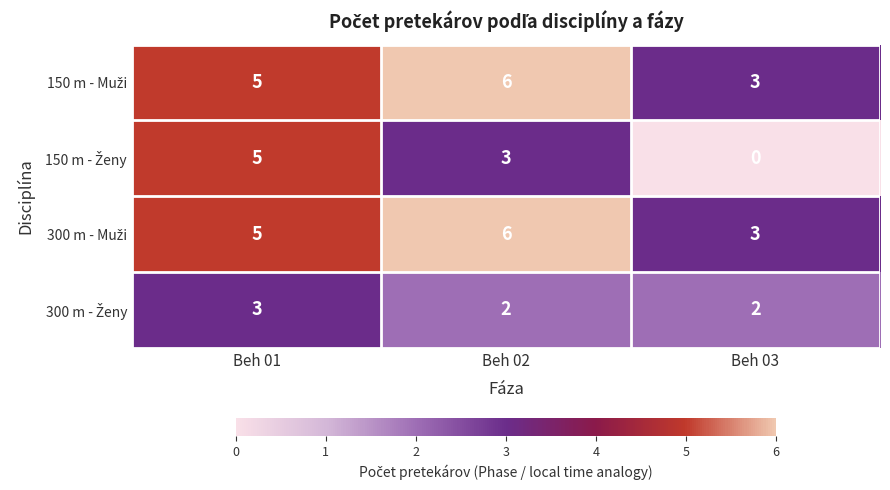

At which category is the sum across all series the highest?

Beh 01